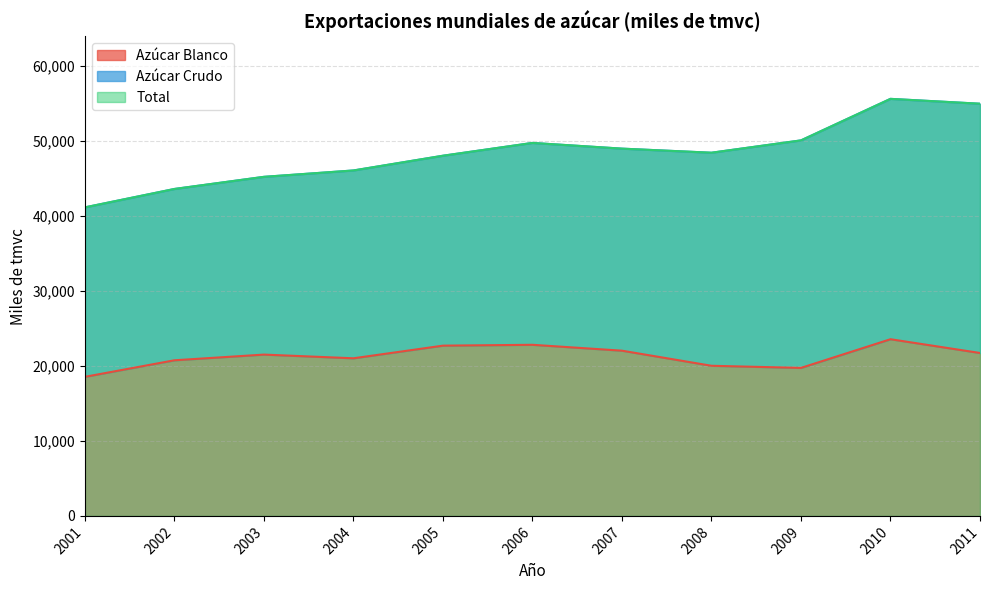

Reading right to left, list all the values displayed in this chart.

Azúcar Blanco: 21728.6	23564.7	19738.2	20022.9	22036.2	22820.9	22707.1	21020.9	21514.6	20755.4	18549.1
Total: 54974.5	55623.3	50084.7	48439.3	48985.0	49746.1	48038.6	46072.8	45223.0	43605.4	41151.0